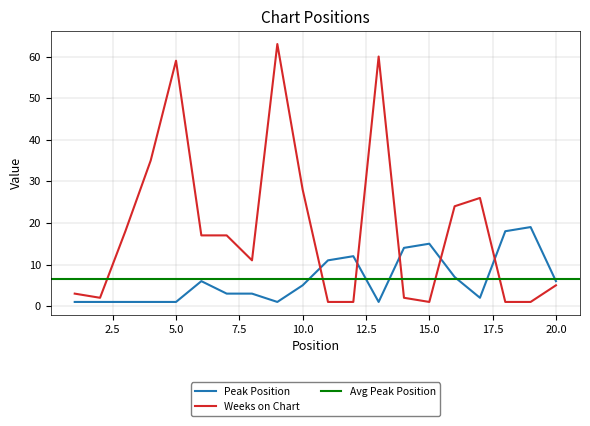

What is the spread (max minus min) of values at 13?

59